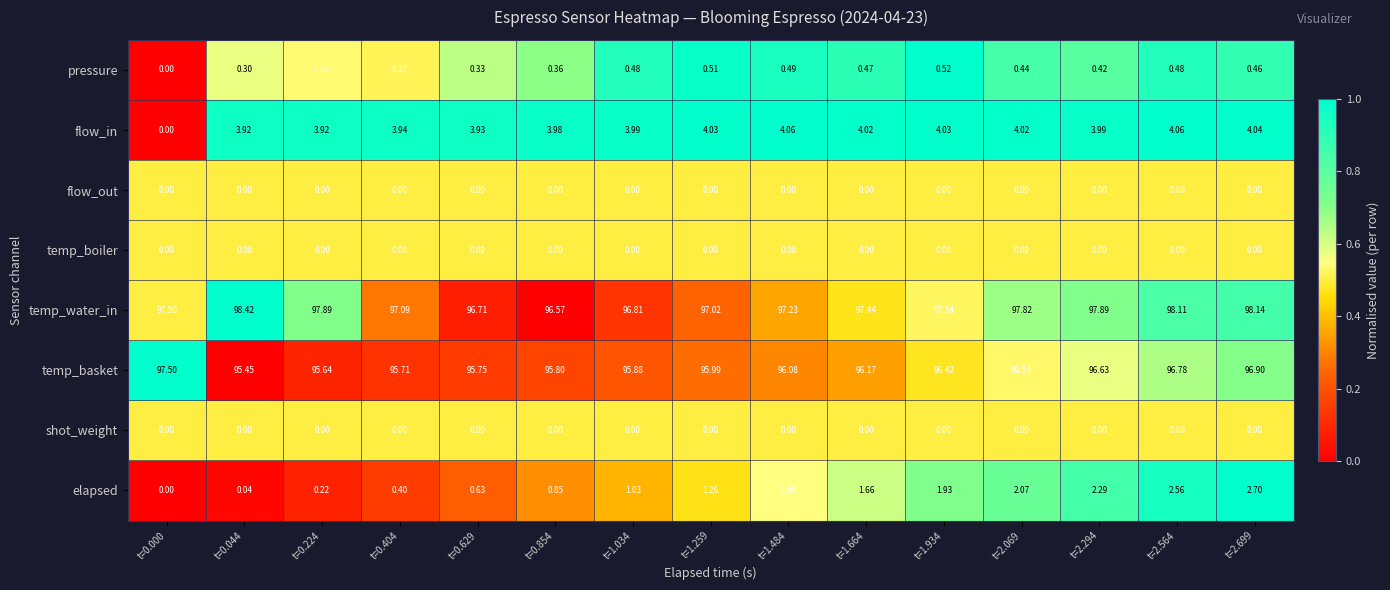

How many distinct data groups are displayed?

8